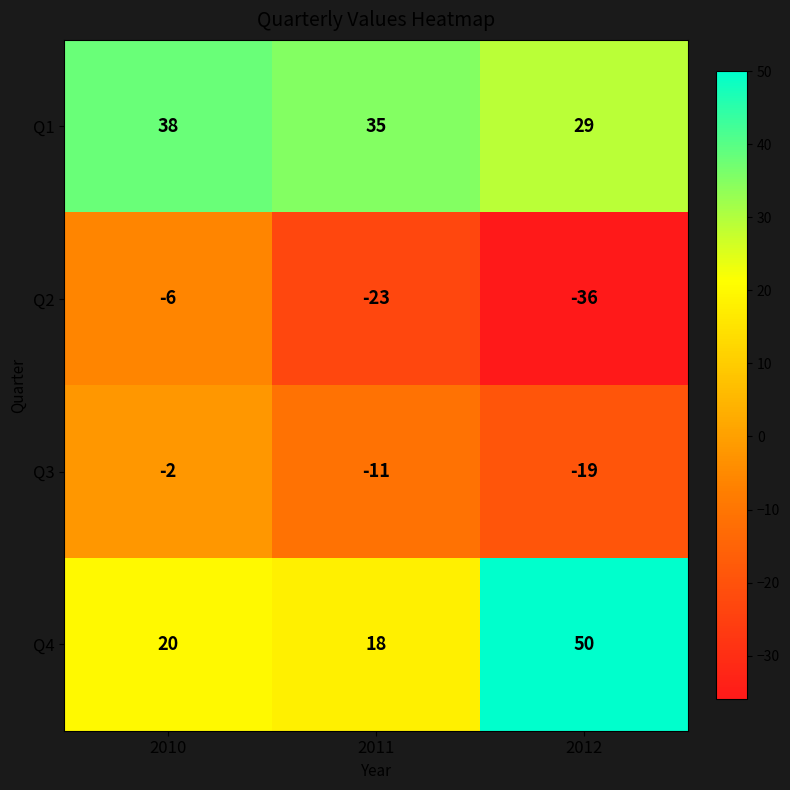

At which category does the chart reach its peak across all series?

2012